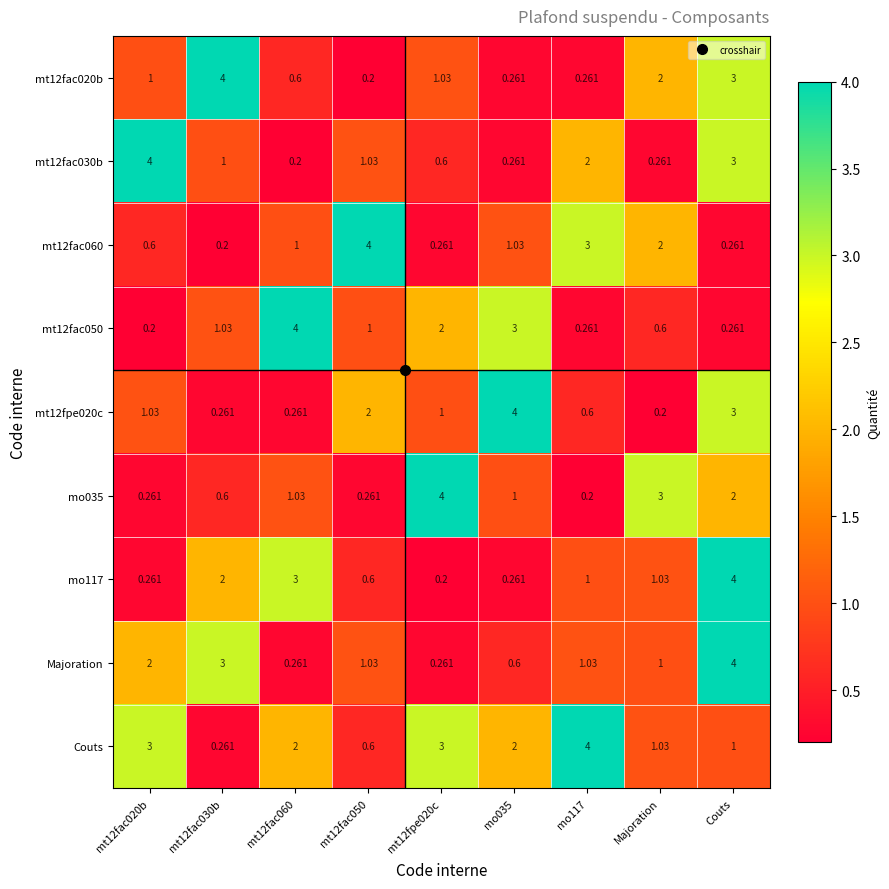

Is the value of Couts at Majoration greater than the value of mo117 at mt12fac060?

No